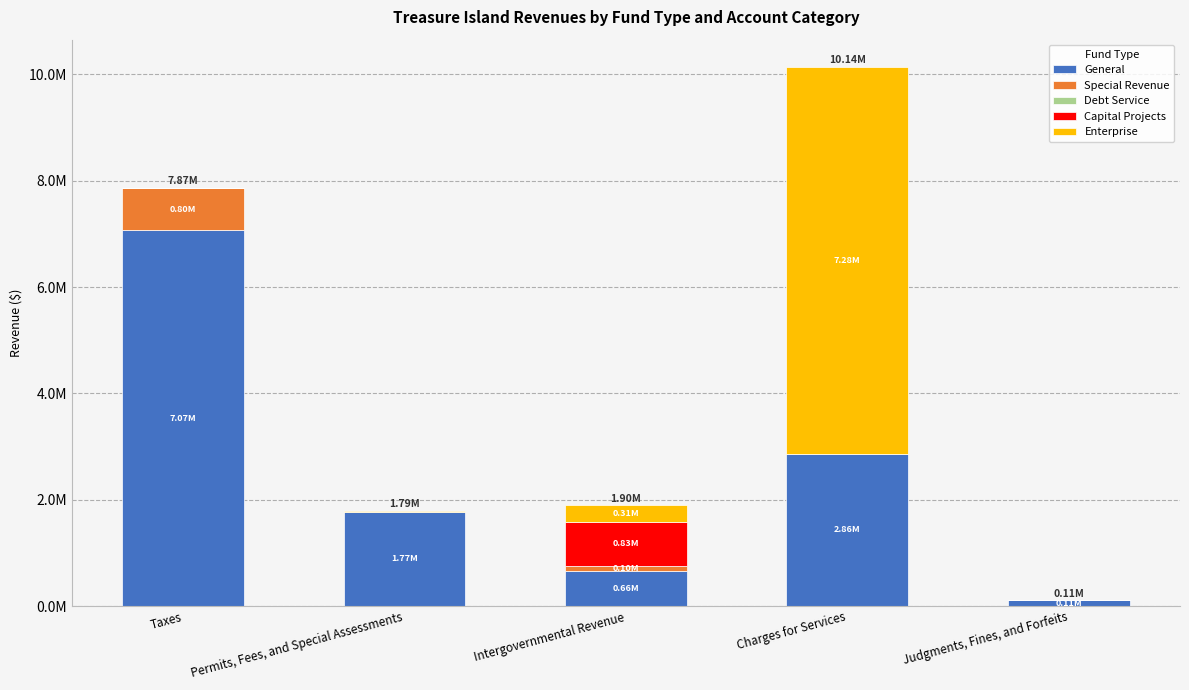

What position from the right is Judgments, Fines, and Forfeits?

1